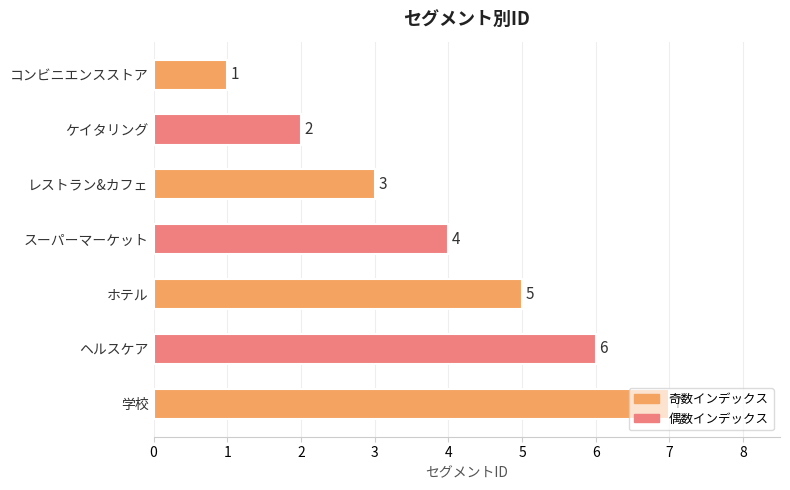

Where is the data nearest to the value 4?

スーパーマーケット